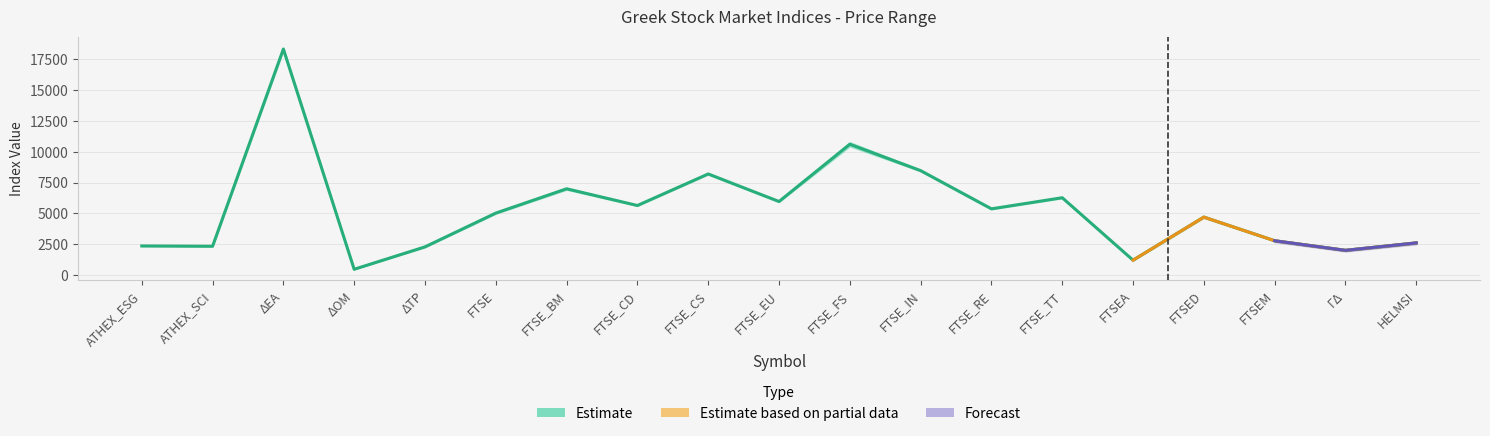

Reading left to right, list all the values displayed in this chart.

Τιμή: 2343.9	2318.9	18344.0	449.0	2268.6	5013.7	6989.5	5631.3	8193.9	5955.5	10609.2	8465.3	5359.8	6262.5	1187.7	4689.6	2766.6	1987.5	2592.0
Ανώτερη: 2377.4	2336.9	18458.6	449.0	2338.8	5088.3	7008.3	5633.0	8209.7	5972.9	10934.9	8501.0	5440.6	6351.9	1203.5	4711.5	2776.2	2013.8	2601.7
Κατώτερη: 2297.1	2283.5	18068.8	449.0	2212.0	4911.5	6734.9	5527.6	8063.1	5821.3	10347.1	8315.9	5312.3	6209.9	1164.5	4612.9	2727.4	1948.6	2545.3